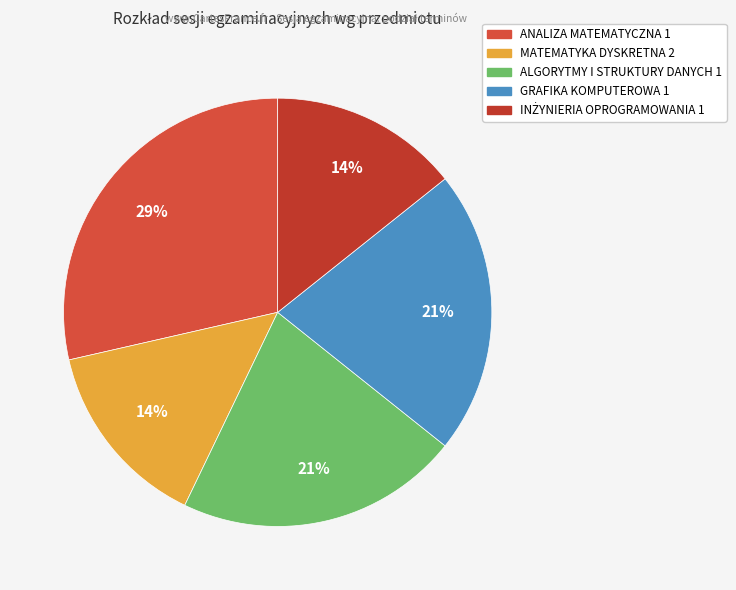

Approximately how many times larger is the value at ANALIZA MATEMATYCZNA 1 compared to MATEMATYKA DYSKRETNA 2?

2.0